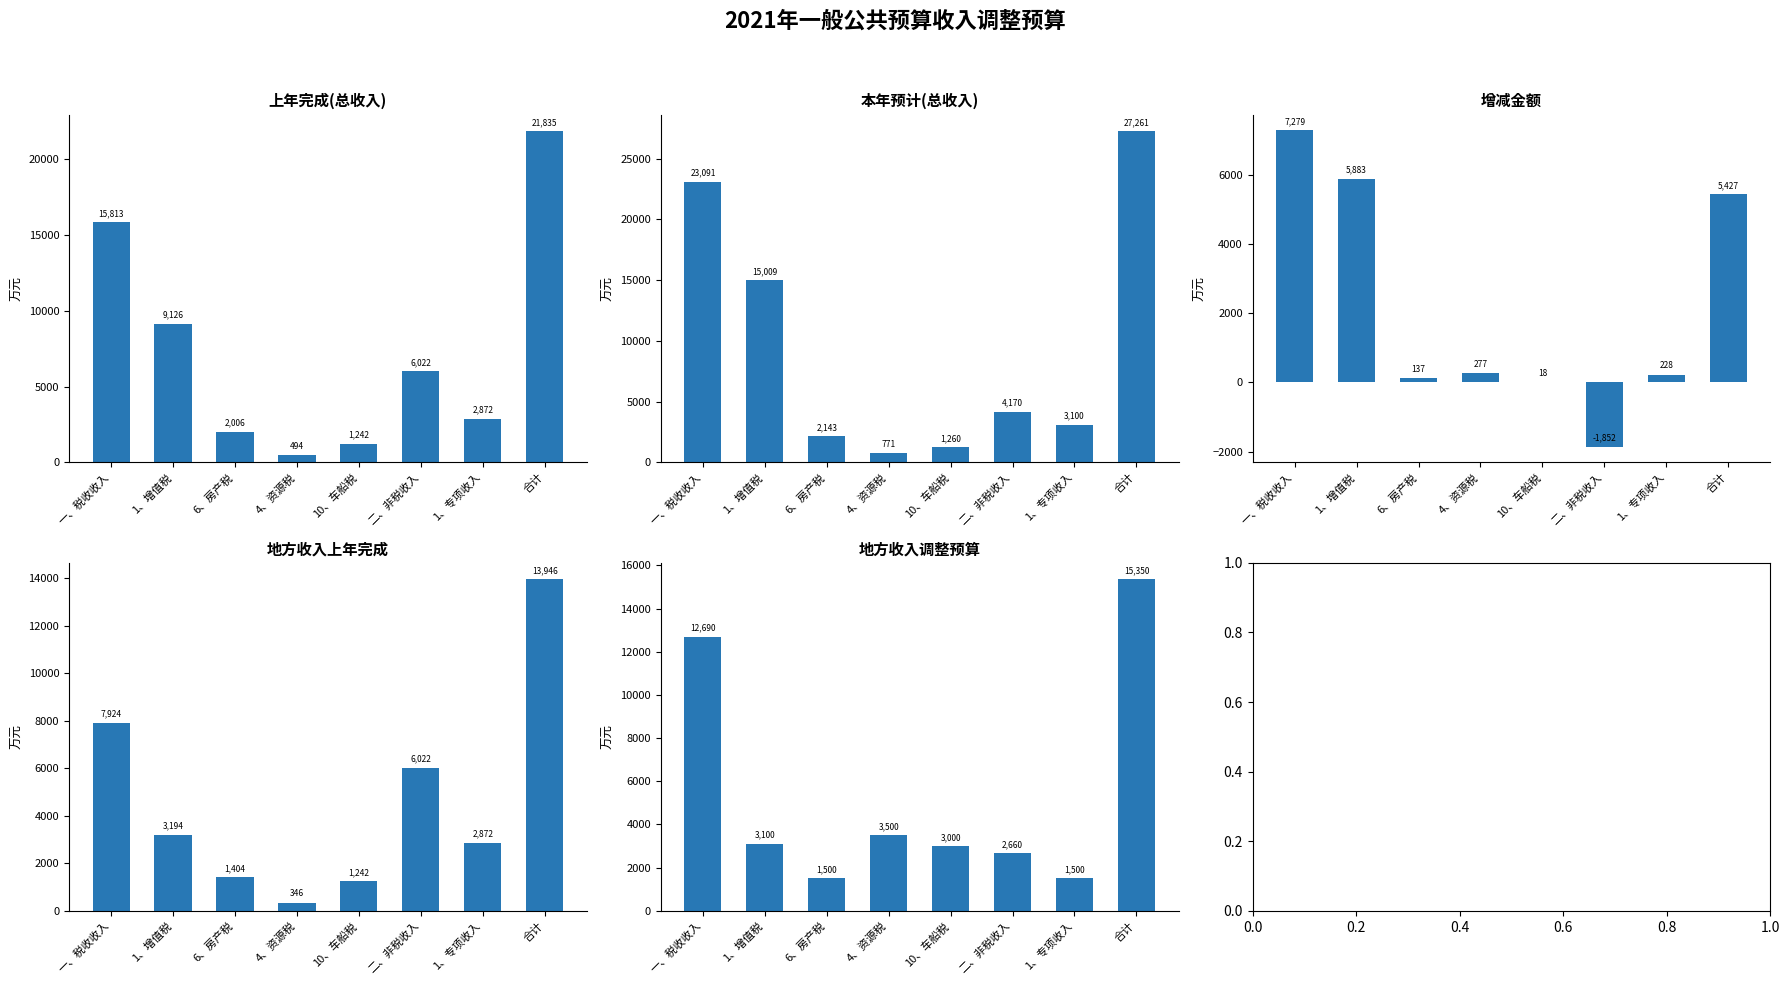

Reading left to right, extract all data points from this chart.

上年完成(总收入): 15812.8	9125.7	2005.7	494.3	1242.0	6022.0	2872.0	21834.8
本年预计(总收入): 23091.4	15008.6	2142.9	771.4	1260.0	4170.0	3100.0	27261.4
增减金额: 7278.7	5882.9	137.1	277.1	18.0	-1852.0	228.0	5426.7
地方收入上年完成: 7924.0	3194.0	1404.0	346.0	1242.0	6022.0	2872.0	13946.0
地方收入调整预算: 12690.0	3100.0	1500.0	3500.0	3000.0	2660.0	1500.0	15350.0